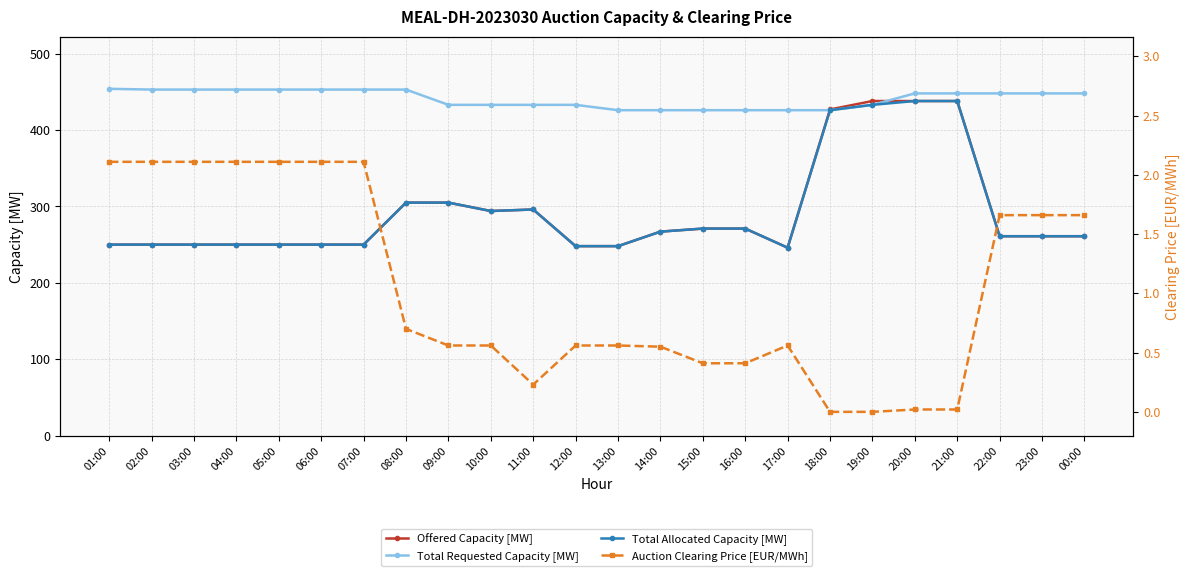

At how many categories does at least one series exceed 330?

24